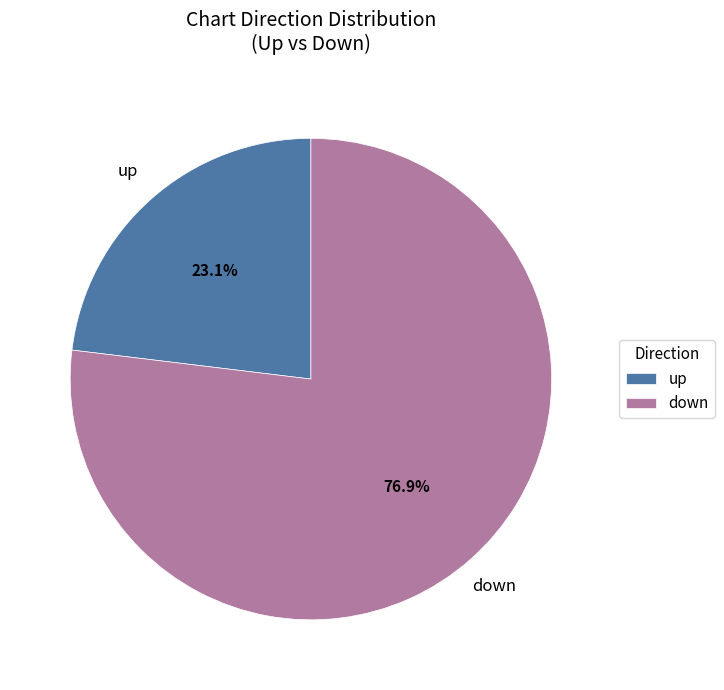

Do up and down together represent more than half of the pie?

Yes